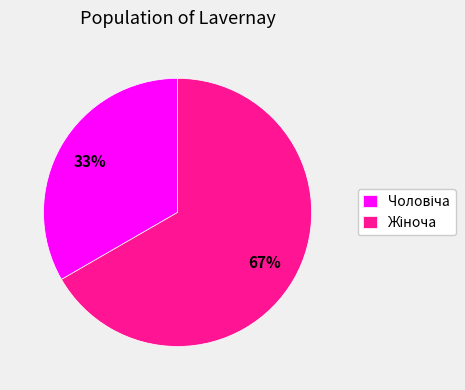

To the nearest percent, what is the average slice percentage?

50%